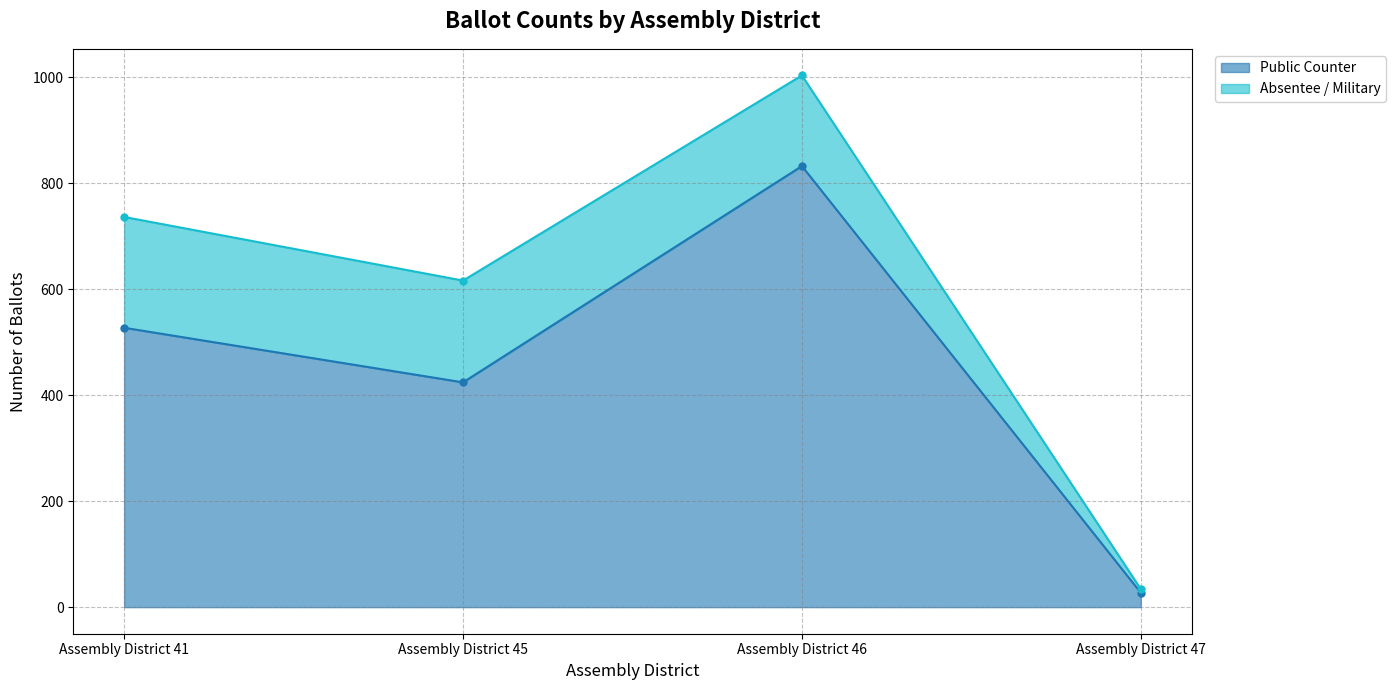

Count the number of categories in the chart.

4